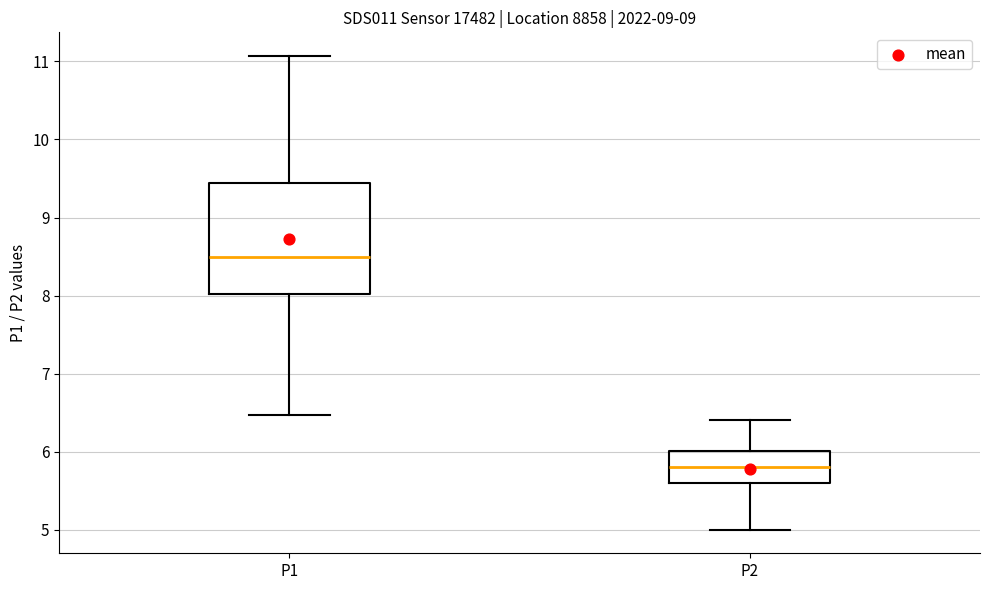

Comparing the boxes themselves (not the whiskers), which one is the tallest?

P1